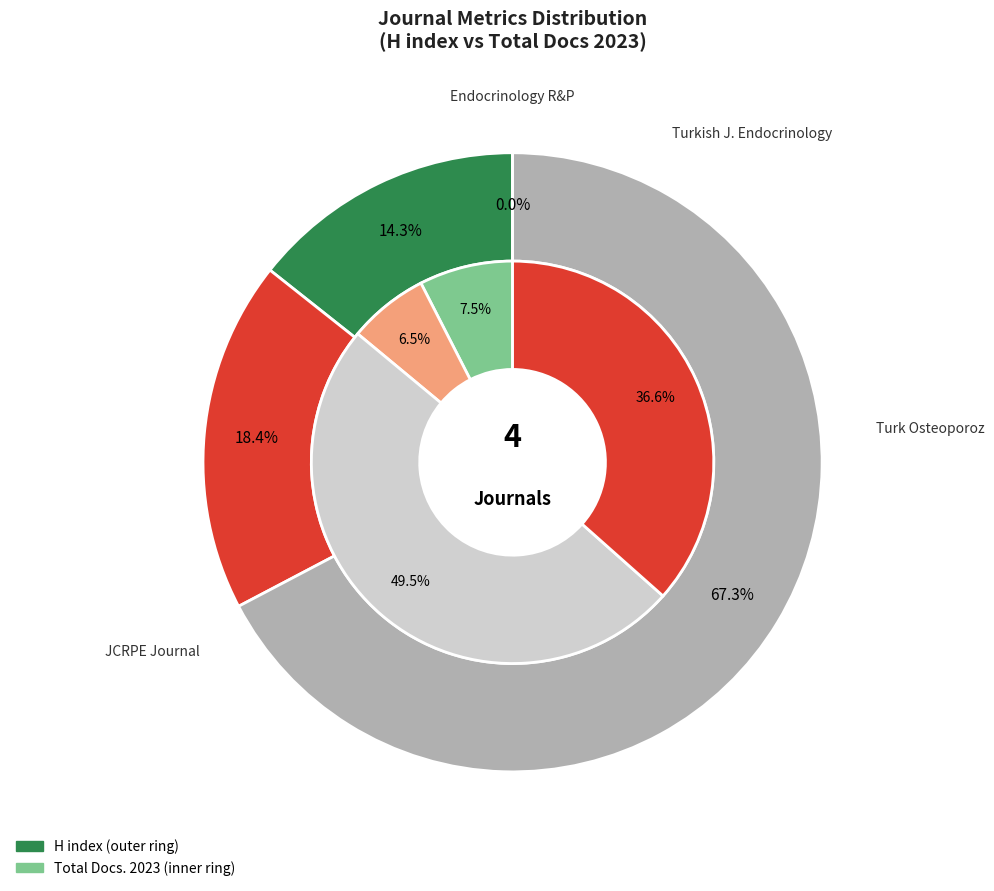

Which has a higher value, JCRPE Journal or Endocrinology Research and Practice?

JCRPE Journal